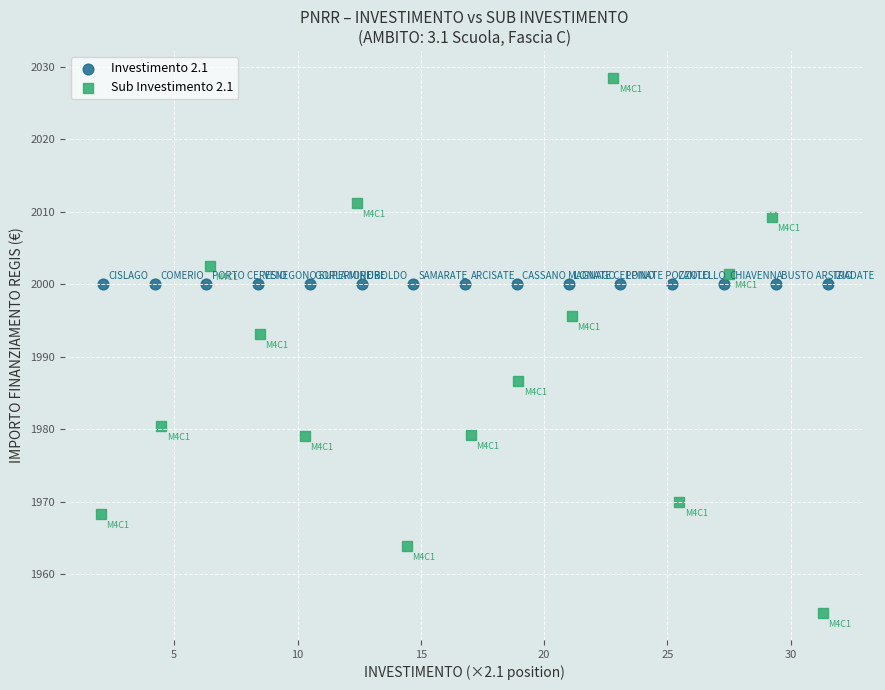

Which series contains the lowest Y value?

Sub Investimento 2.1